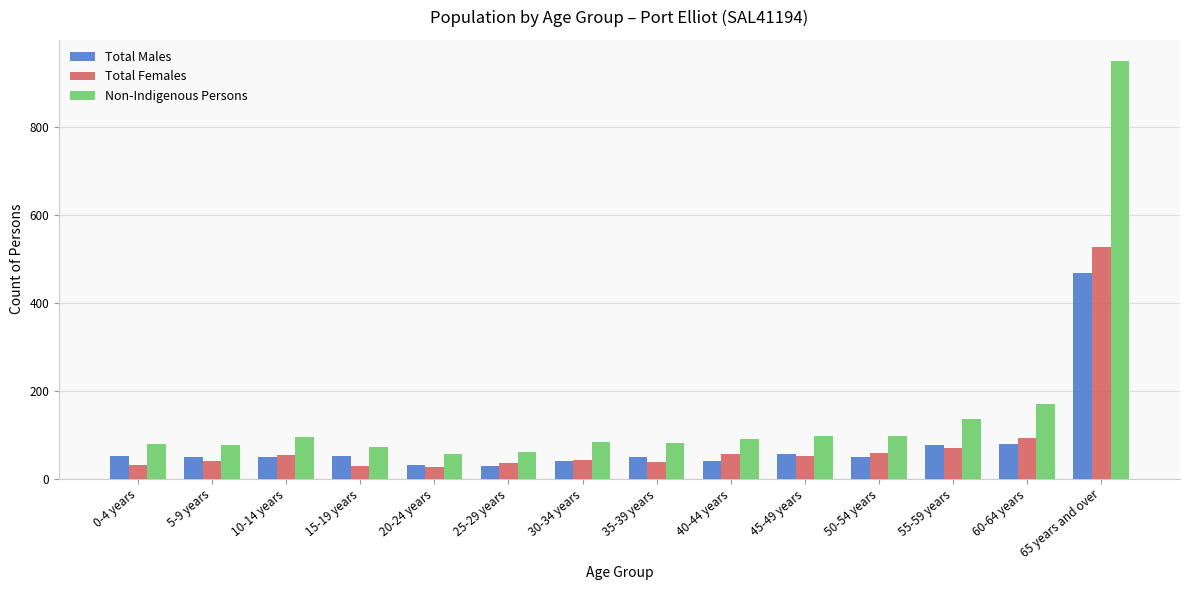

Where is Total Males nearest to the value 248?

60-64 years